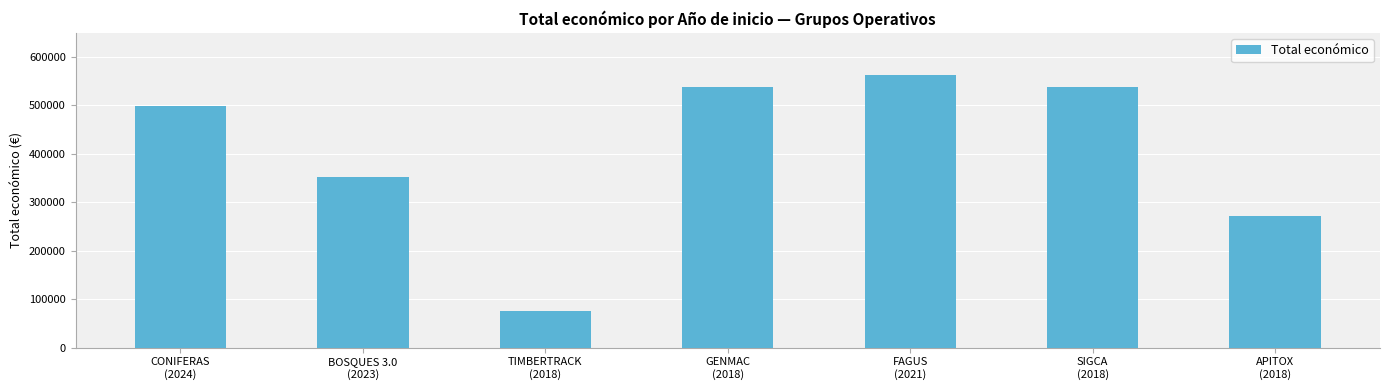

What is the label of the 4th bar from the left?

GENMAC
(2018)